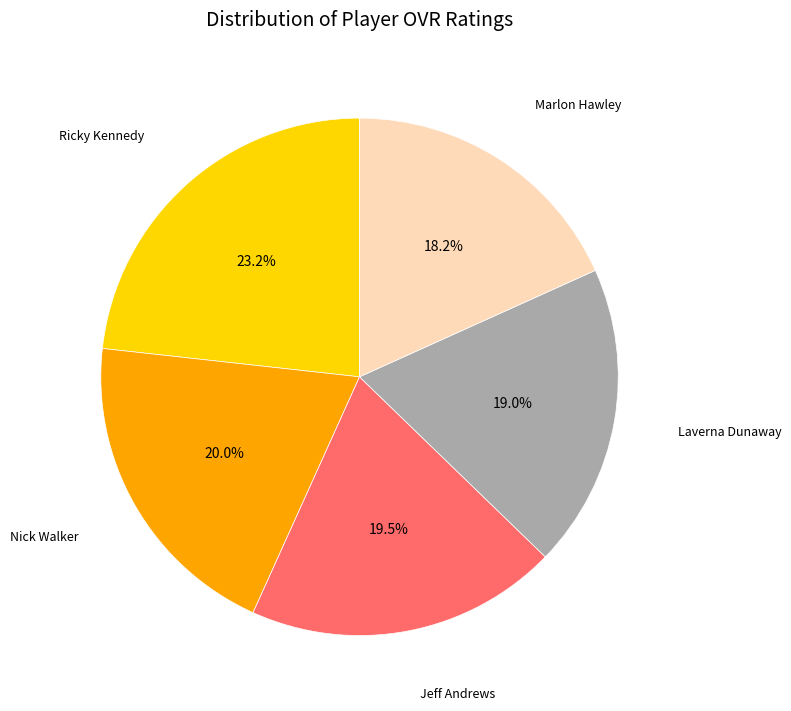

Between Jeff Andrews and Marlon Hawley, which is larger?

Jeff Andrews